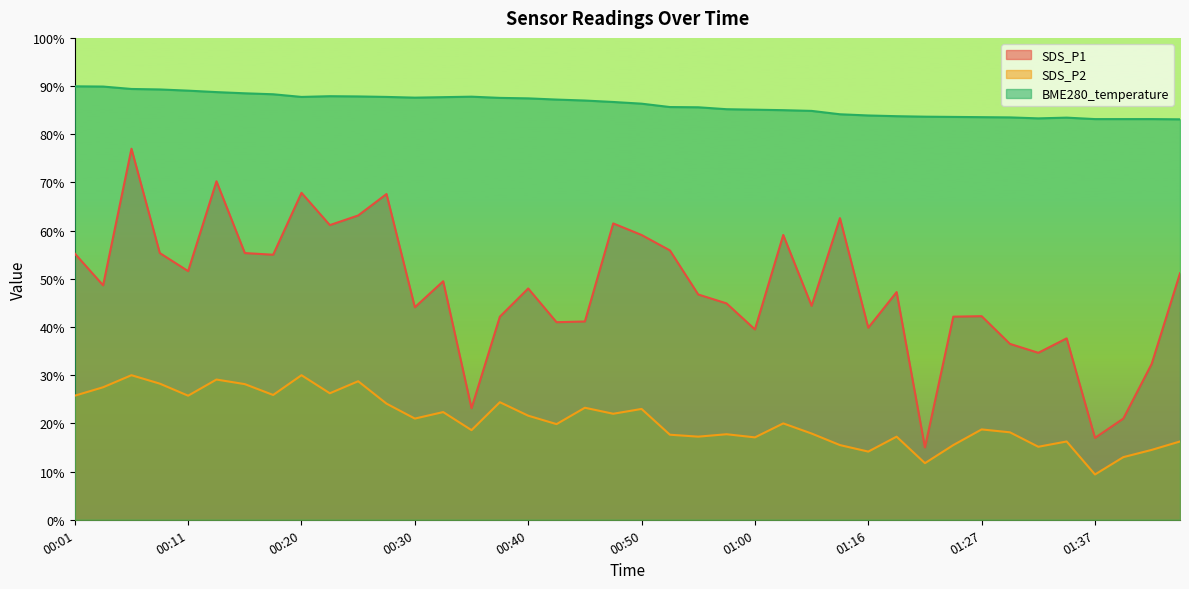

What is the smallest value displayed?

1.9